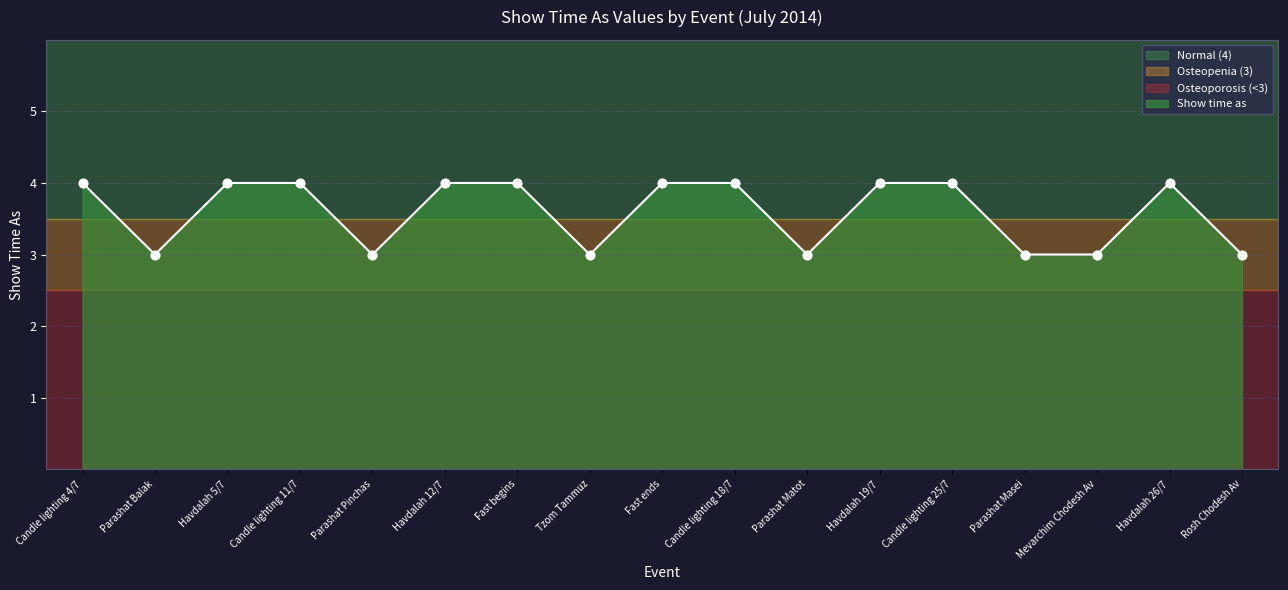

What is the change in value from Havdalah 12/7 to Tzom Tammuz?

-1